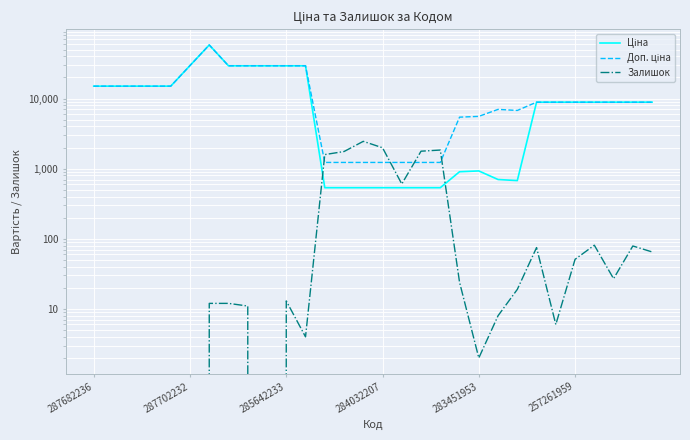

What is the label of the 25th point from the left?

24